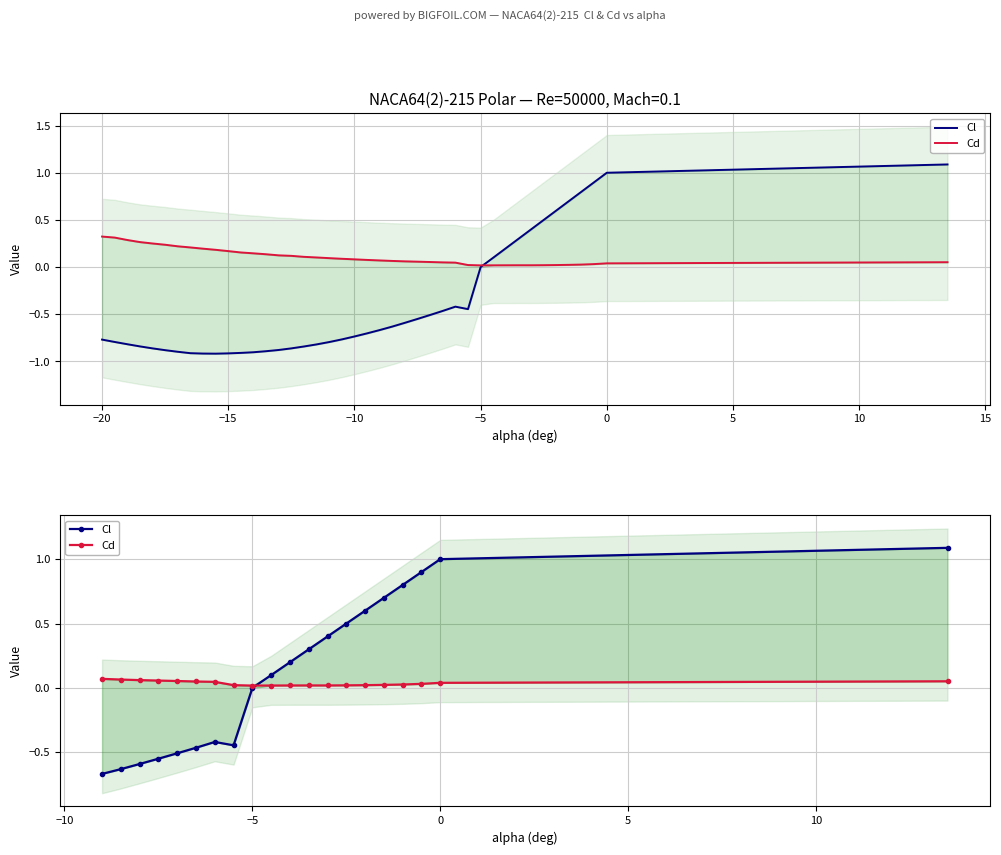

True or false: Cd has a value of 0.0 at 0.

False